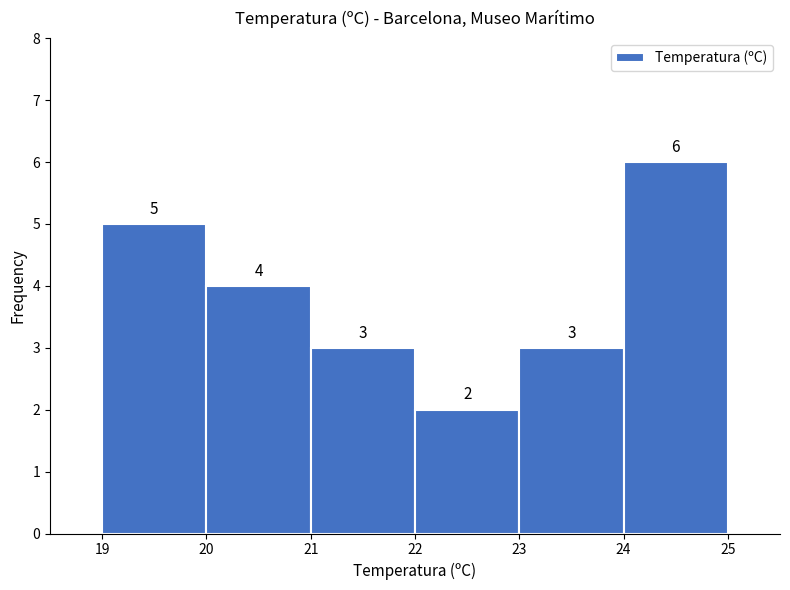

What is the height of the bar covering 19 to 20 on the x-axis?

5